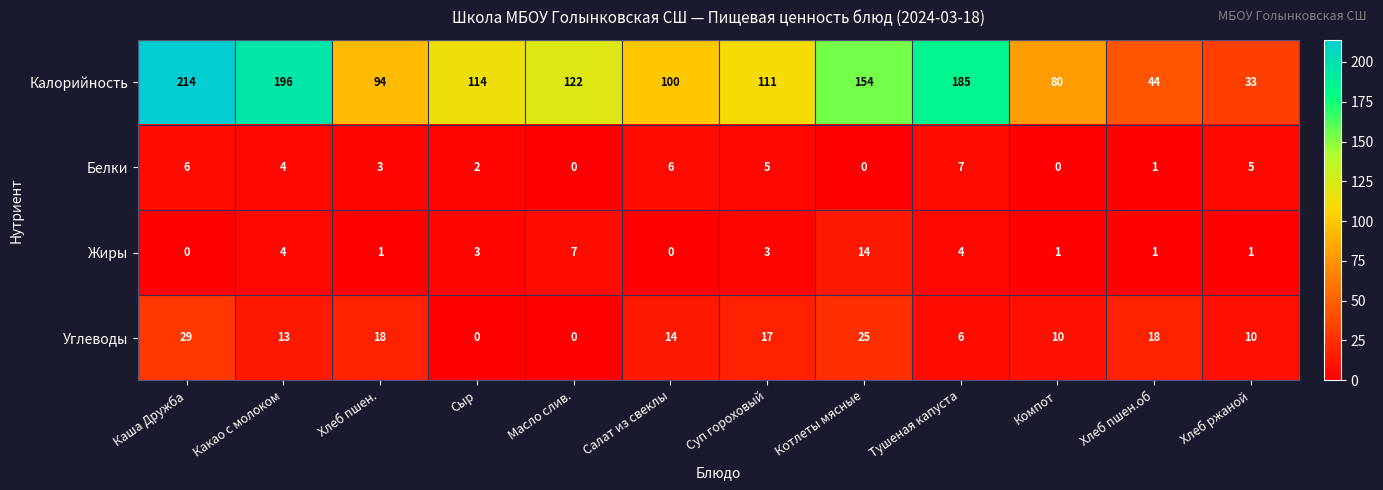

What is the sum of the Белки values at Хлеб ржаной and Сыр?

7